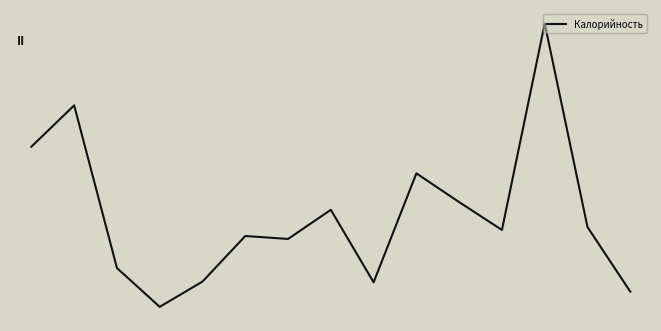

True or false: there are more than 1 points higher than both neighbors.

True